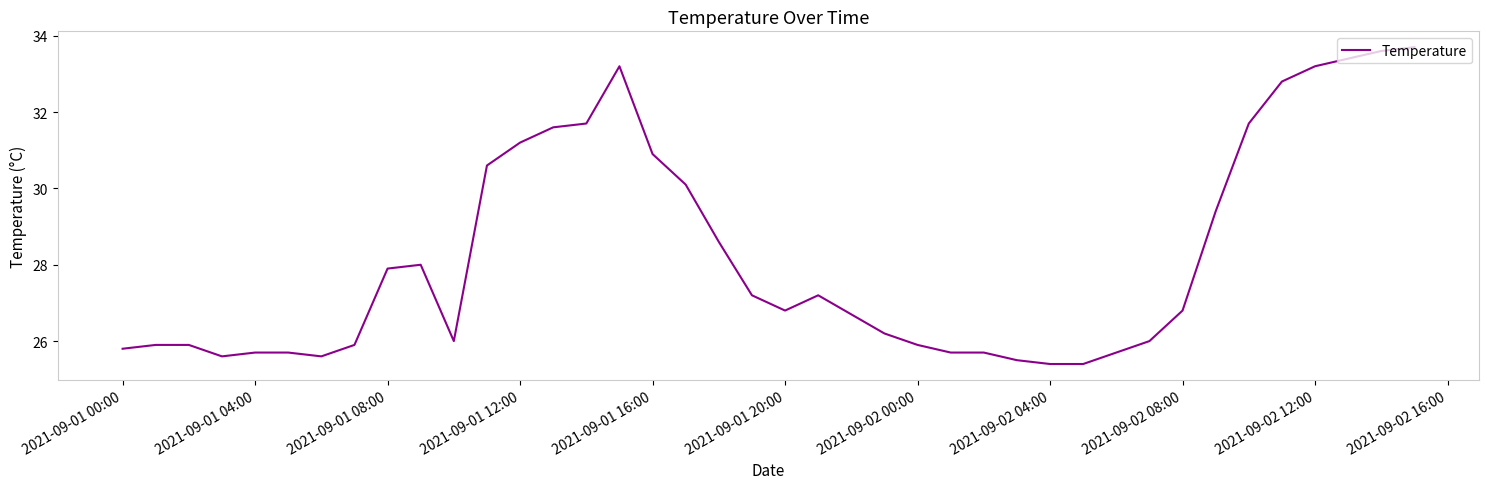

What is the maximum value shown in the chart?

33.7